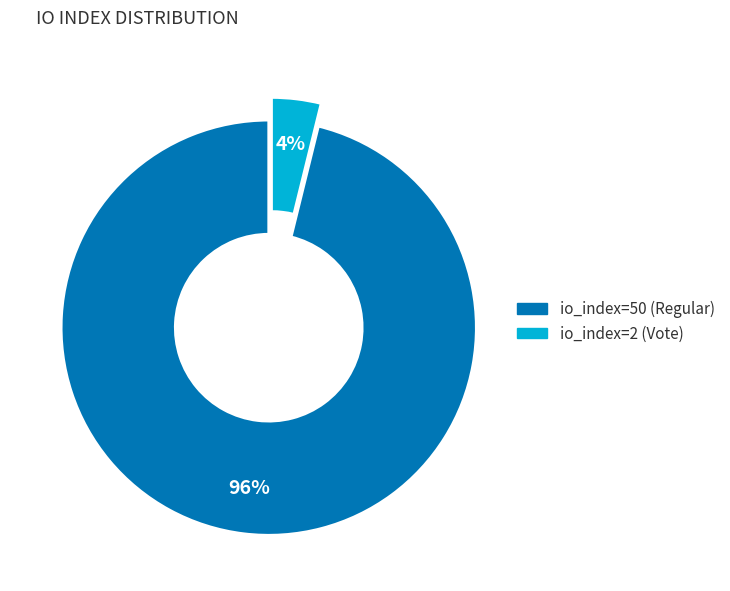

Which category has the biggest portion of the pie?

io_index=50 (Regular)